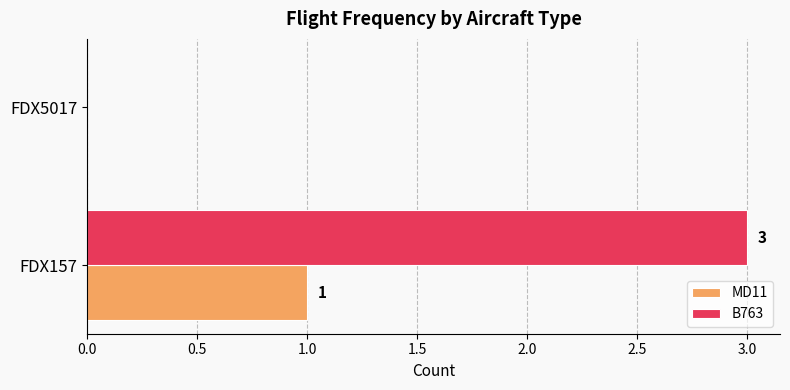

Where is B763 nearest to the value 1?

FDX5017